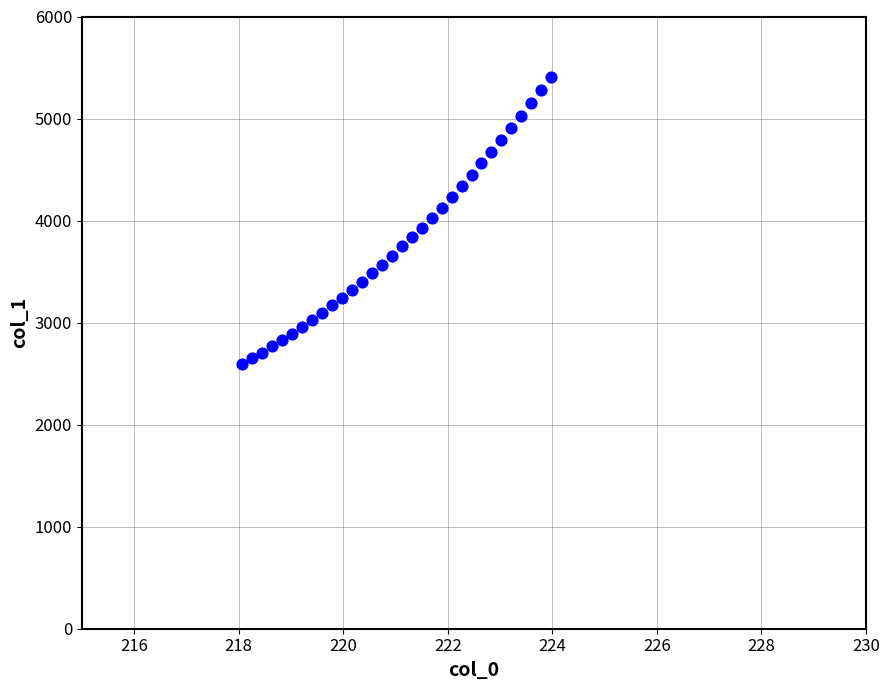

What is the range of X values (max minus min)?

5.9